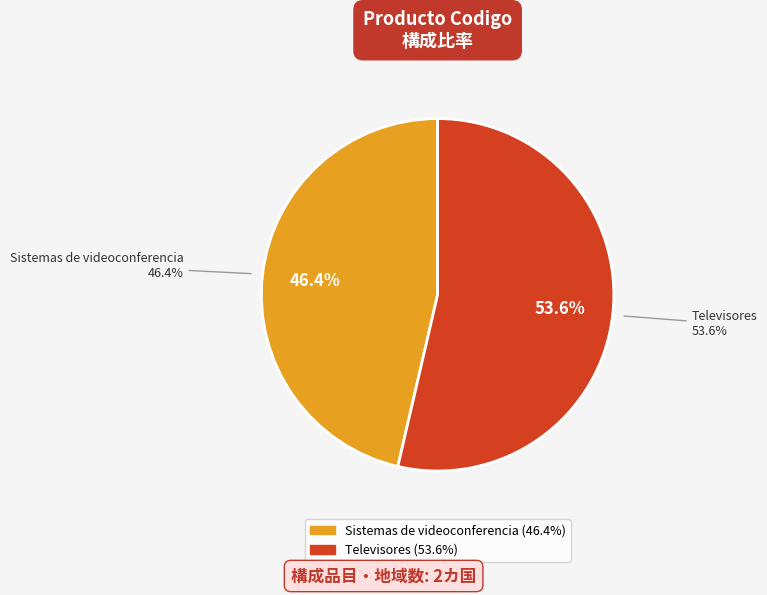

Which slice is the smallest?

Sistemas de videoconferencia